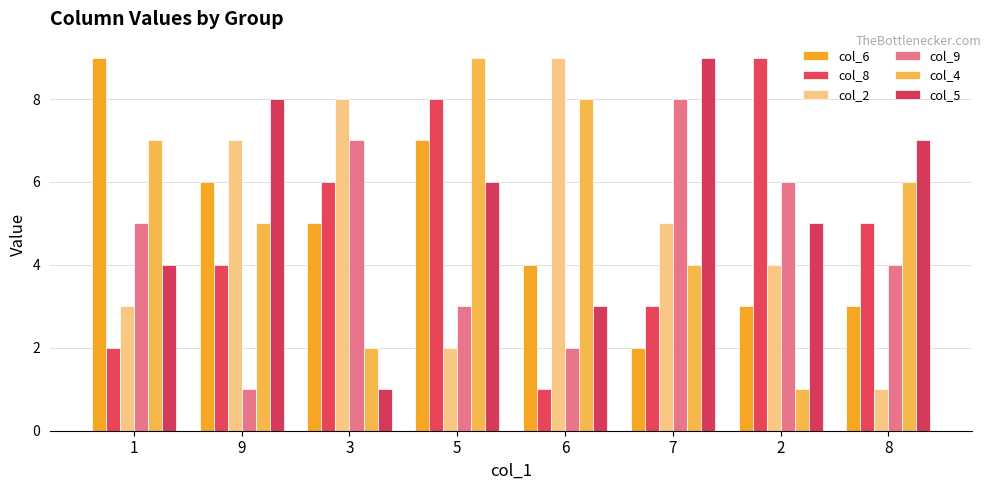

What is the spread (max minus min) of values at 3?

7